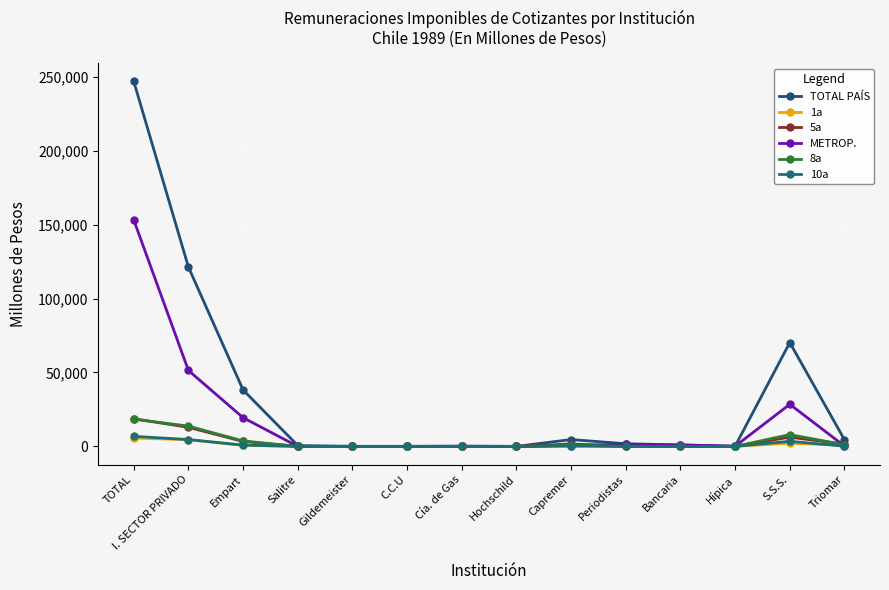

Count the number of data series in this chart.

6